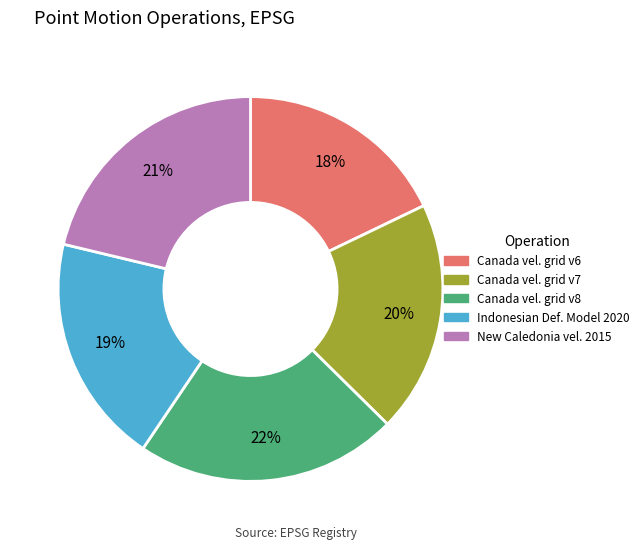

Is there a majority slice in this chart?

No